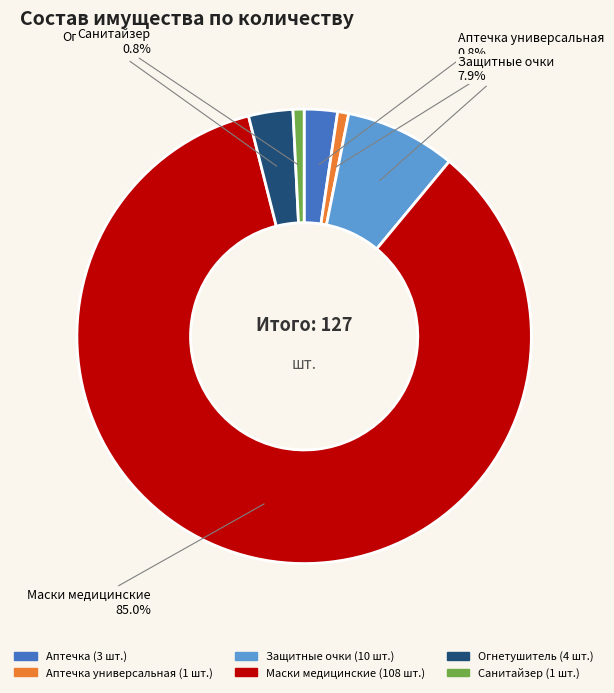

Count the number of slices in the pie.

6